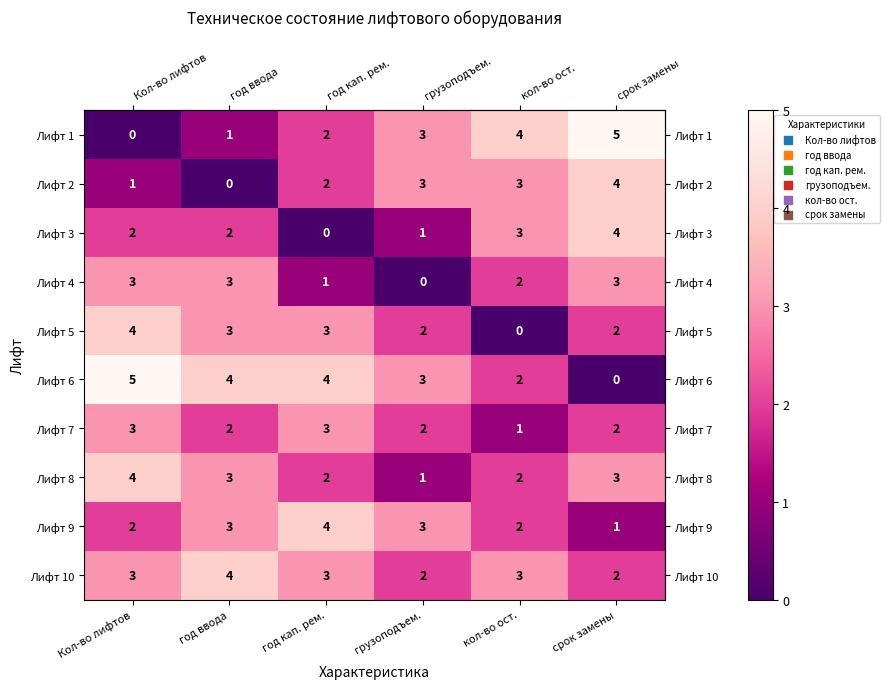

What is the total value across all series at год ввода?

25